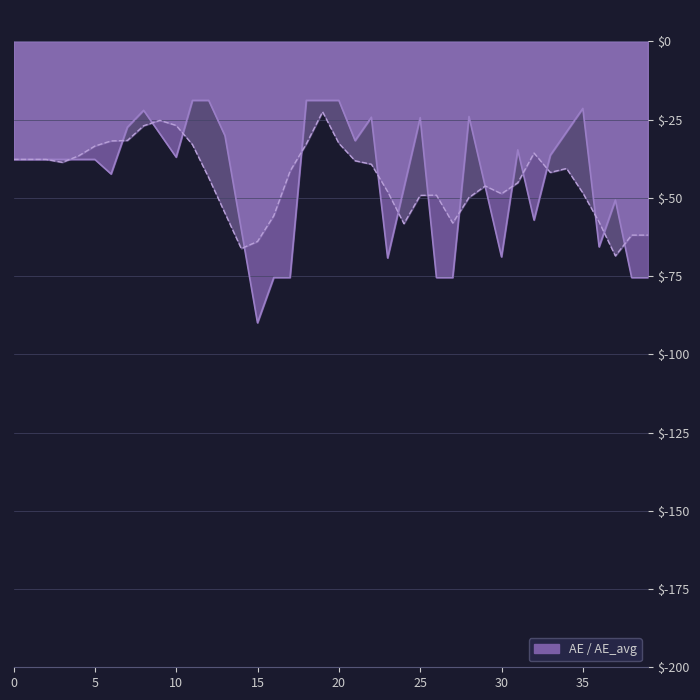

True or false: AE and AE_avg cross at least once.

True